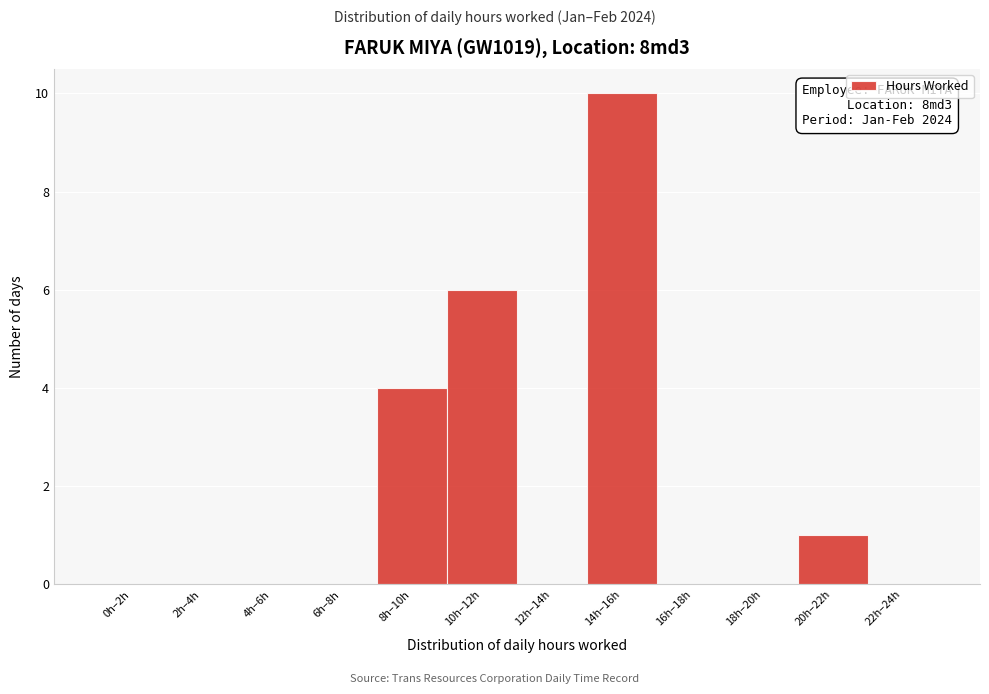

Reading left to right, what are all the values shown in this chart?

0h–2h=0	2h–4h=0	4h–6h=0	6h–8h=0	8h–10h=4	10h–12h=6	12h–14h=0	14h–16h=10	16h–18h=0	18h–20h=0	20h–22h=1	22h–24h=0